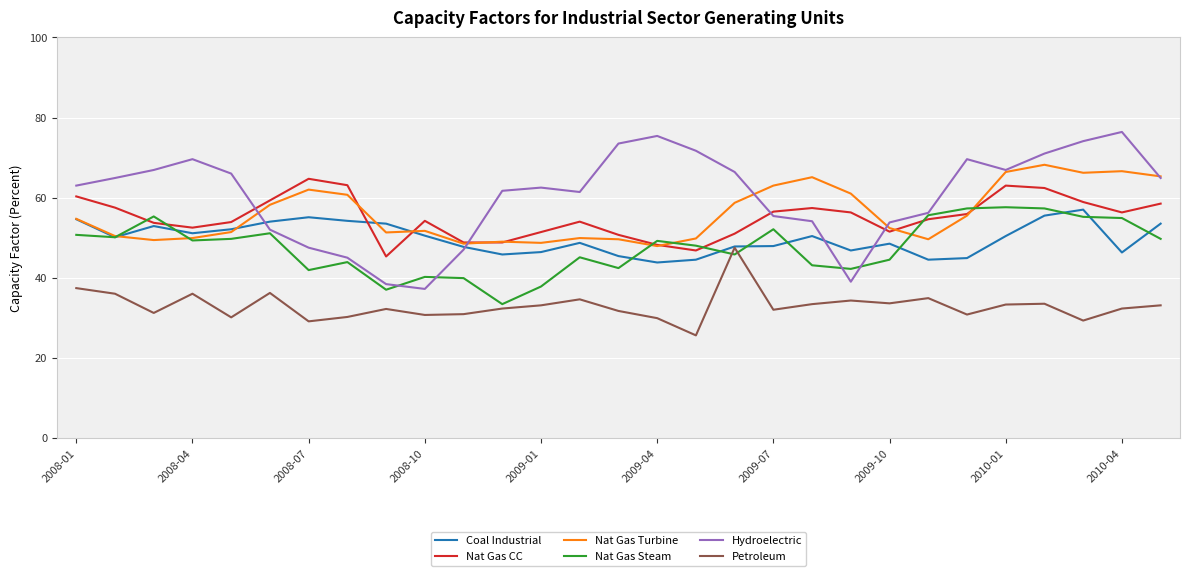

Which series ends up on top after the final intersection of Nat Gas Steam and Nat Gas CC?

Nat Gas CC